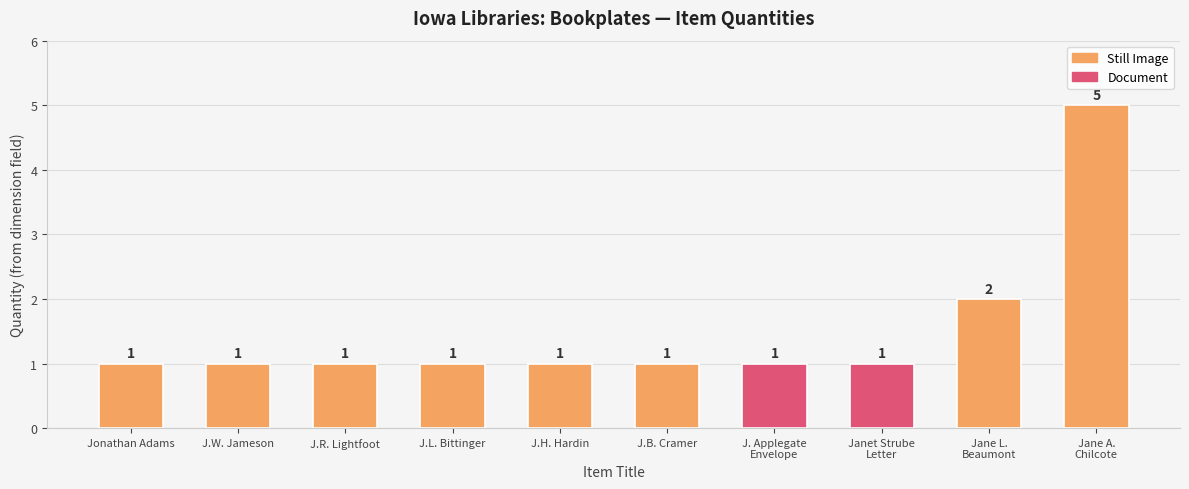

How many values are between 1 and 2?

9